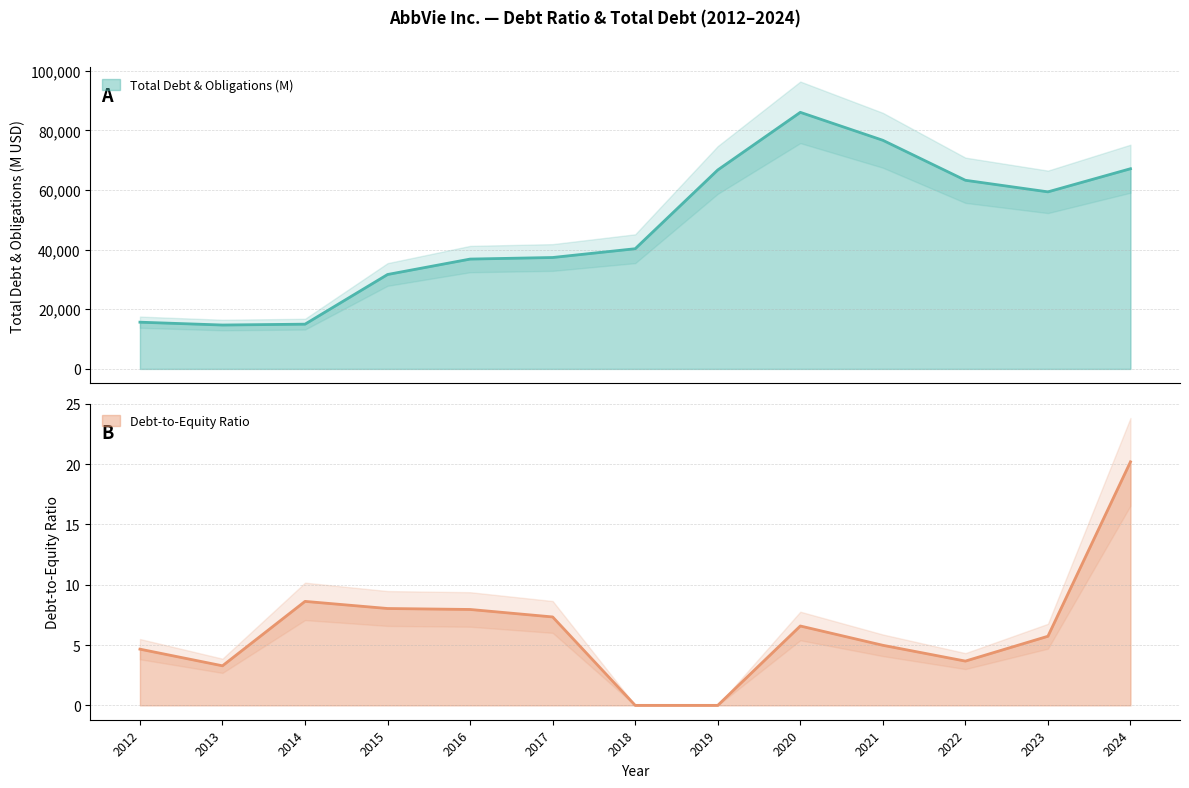

Is it true that Debt-to-Equity Ratio equals 3.7 at 2017?

False